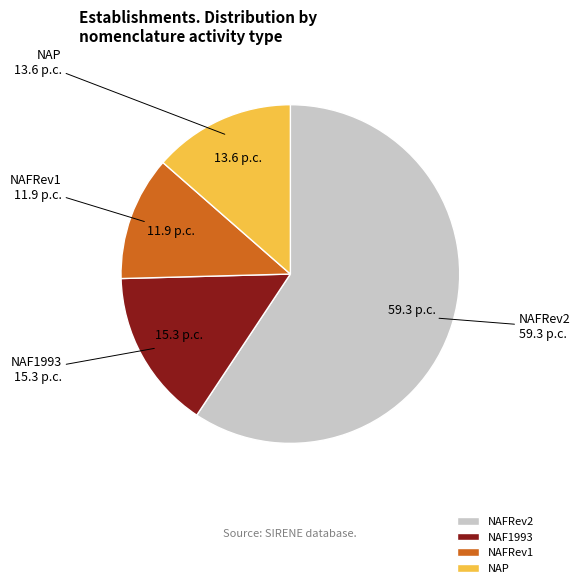

Which slice is the smallest?

NAFRev1